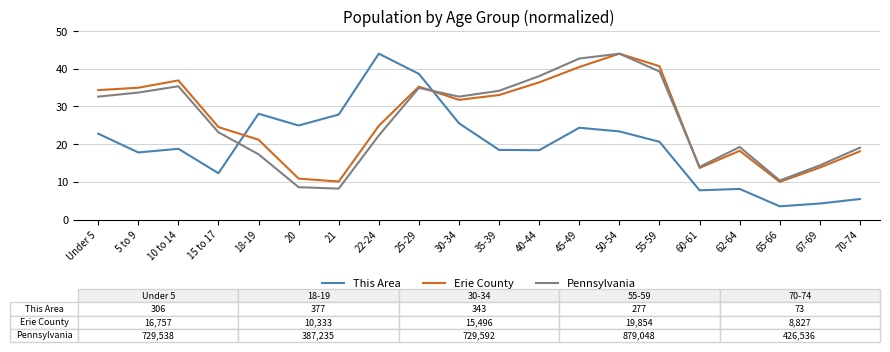

Count the number of categories in the chart.

20